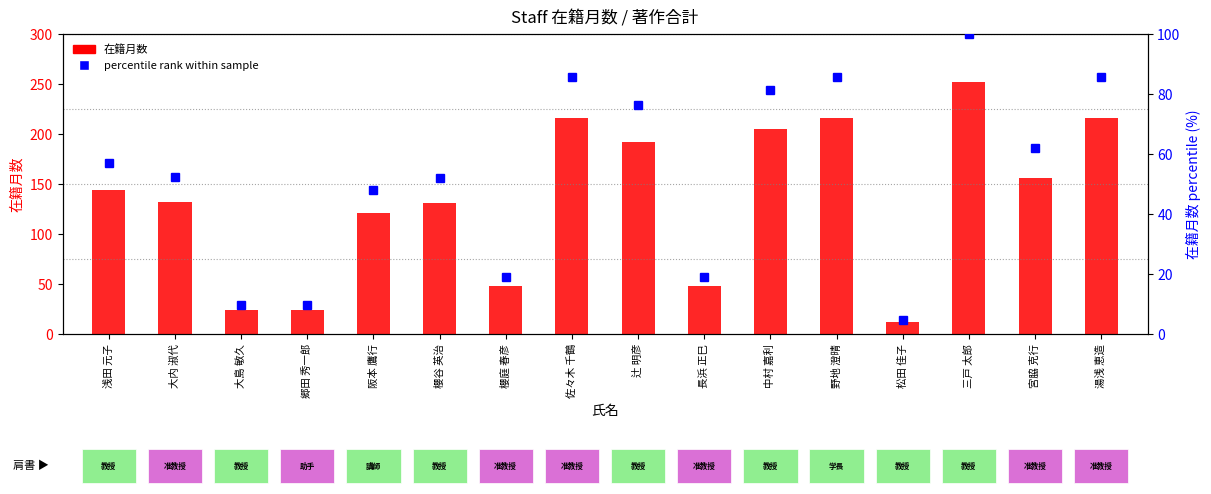

Which series has the widest spread of values?

在籍月数